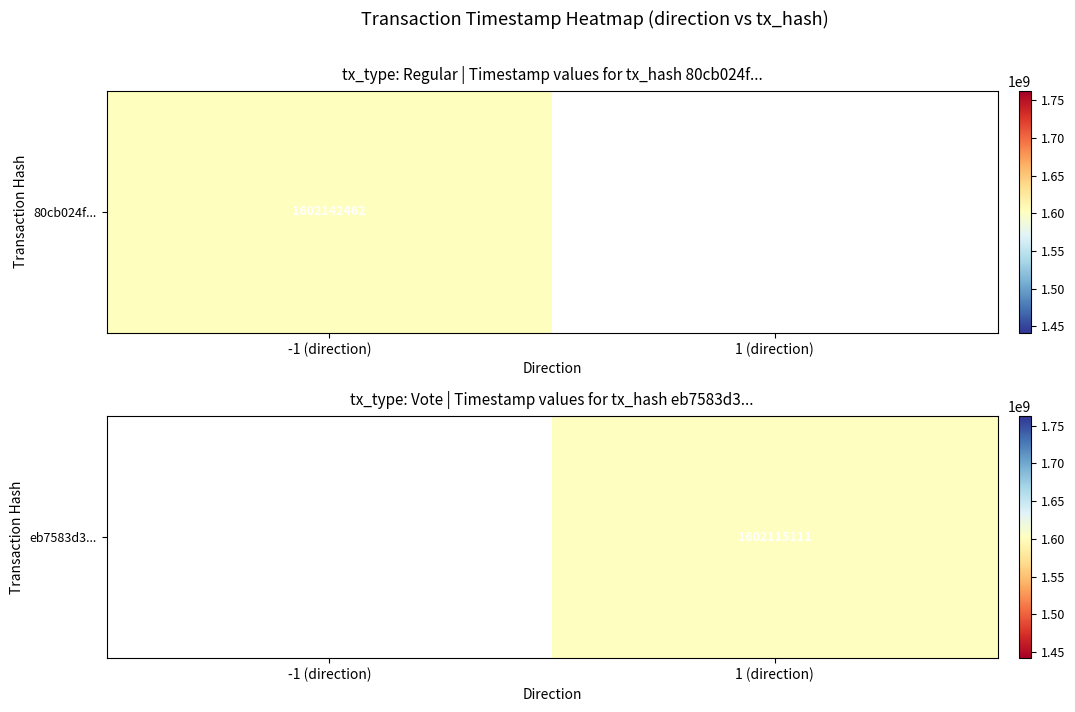

Is it true that the value at 1 (direction) is 1602115111.0?

True